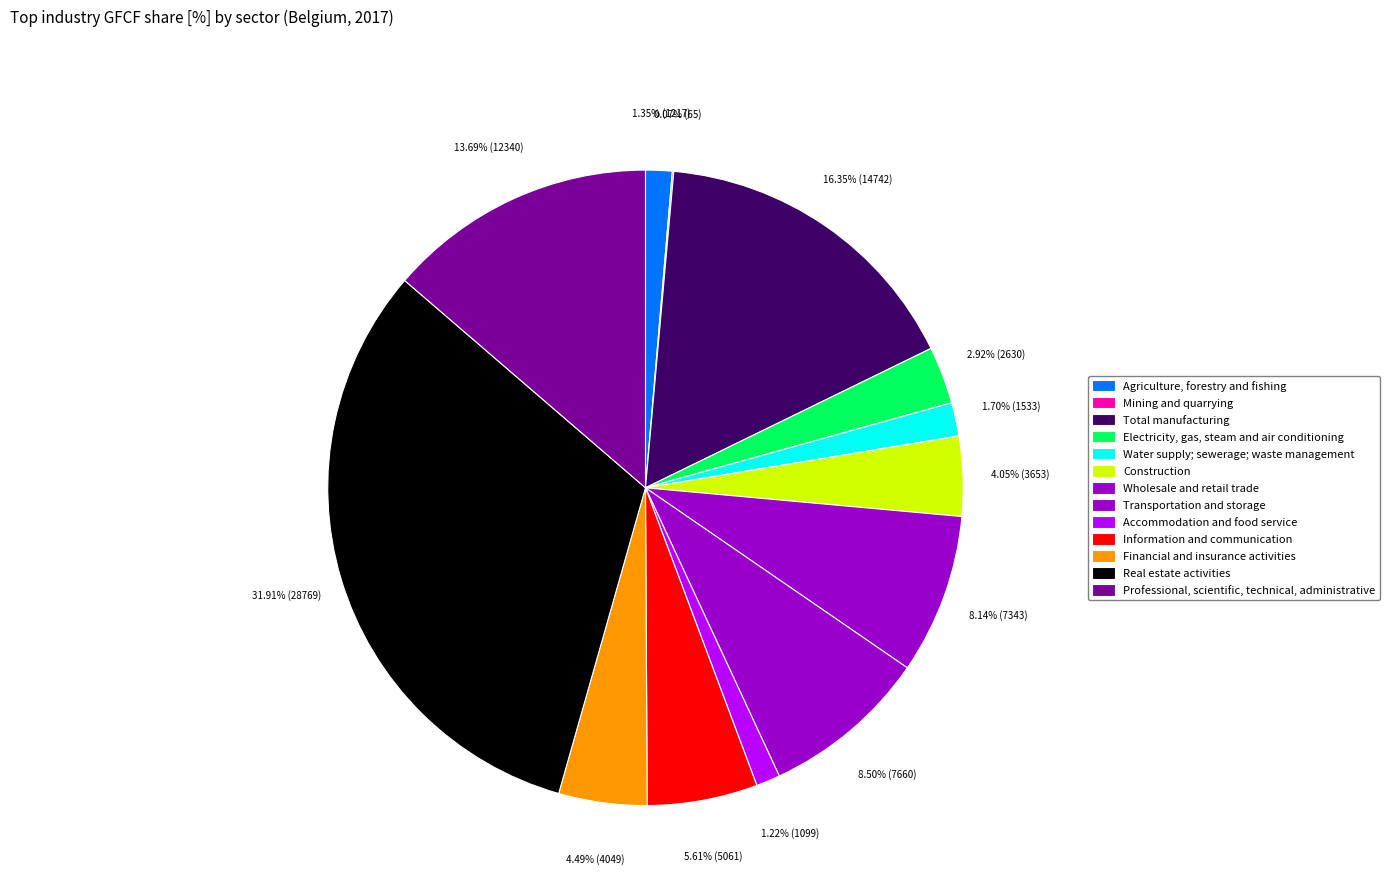

Do Financial and insurance activities and Electricity, gas, steam and air conditioning together represent more than half of the pie?

No